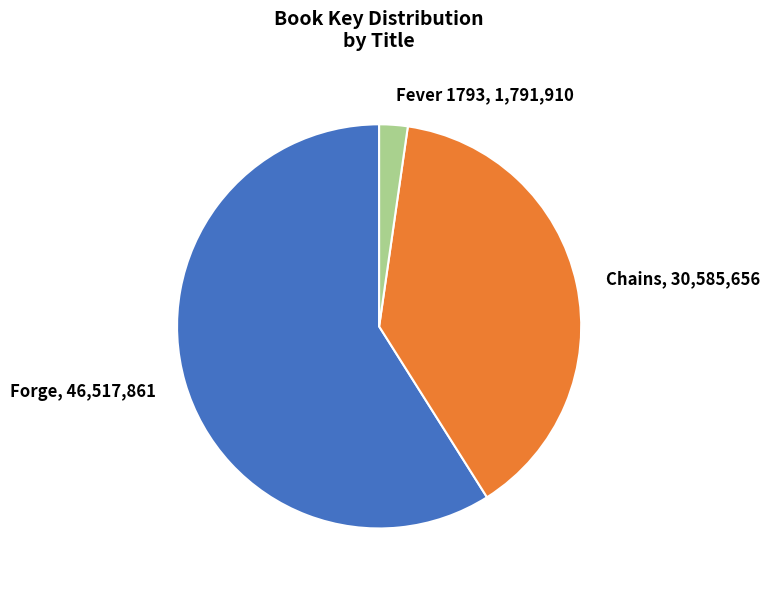

What is the largest slice in the pie chart?

Forge